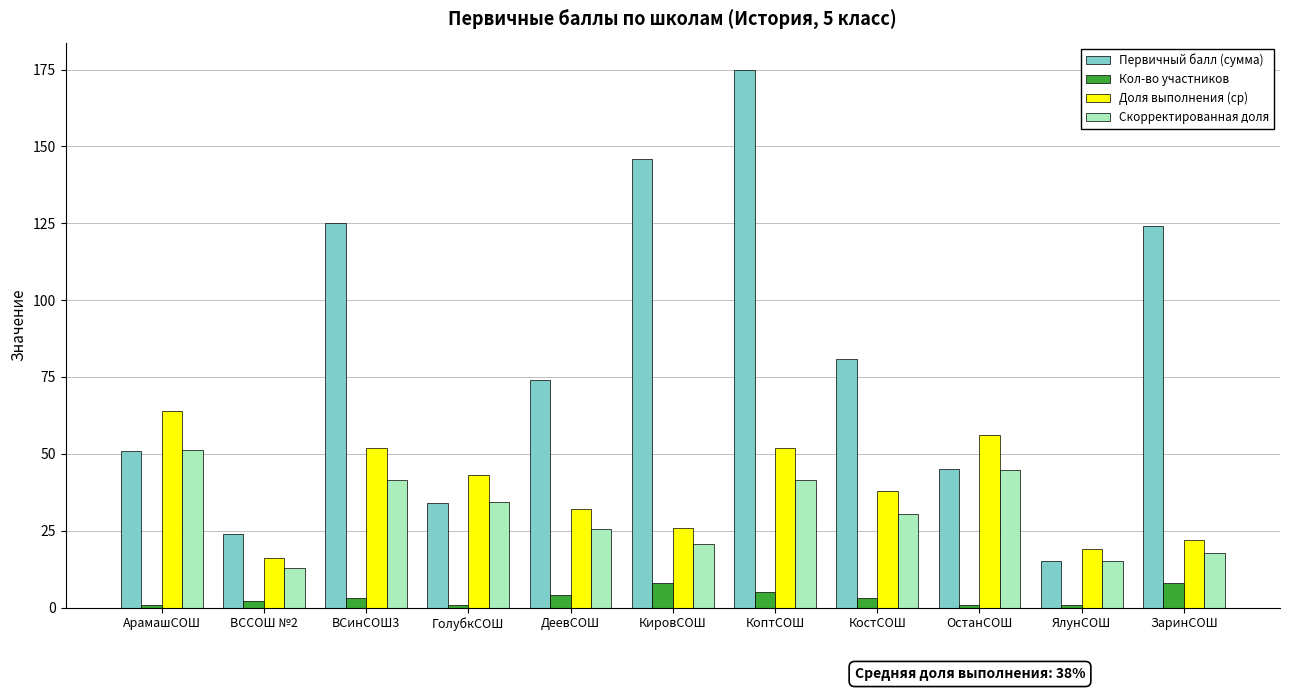

What is the total value across all series at ЯлунСОШ?

50.2